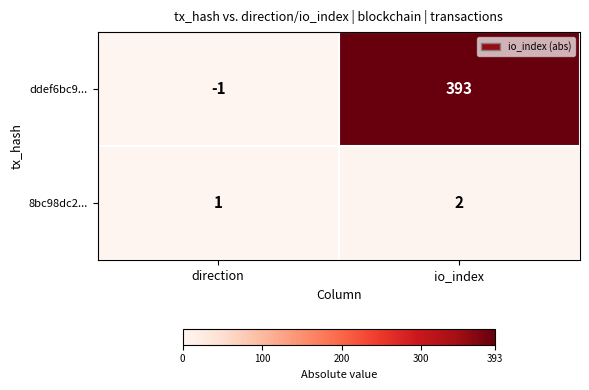

How many series are shown in this chart?

2